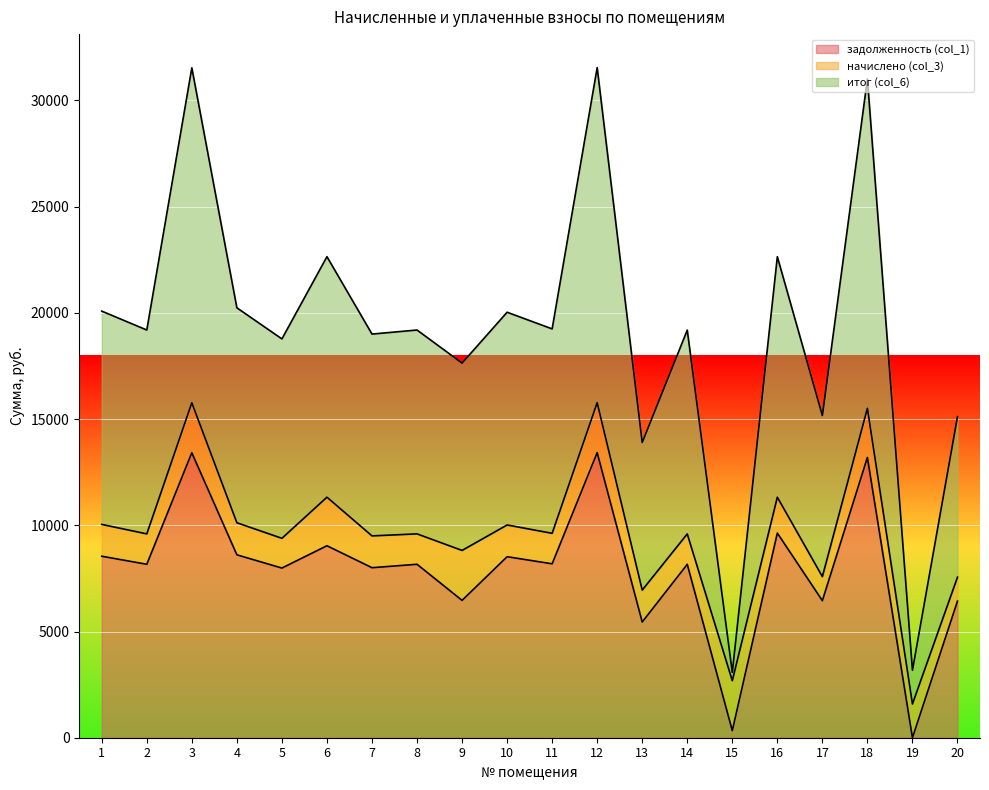

Between 3 and 9, which is larger?

3